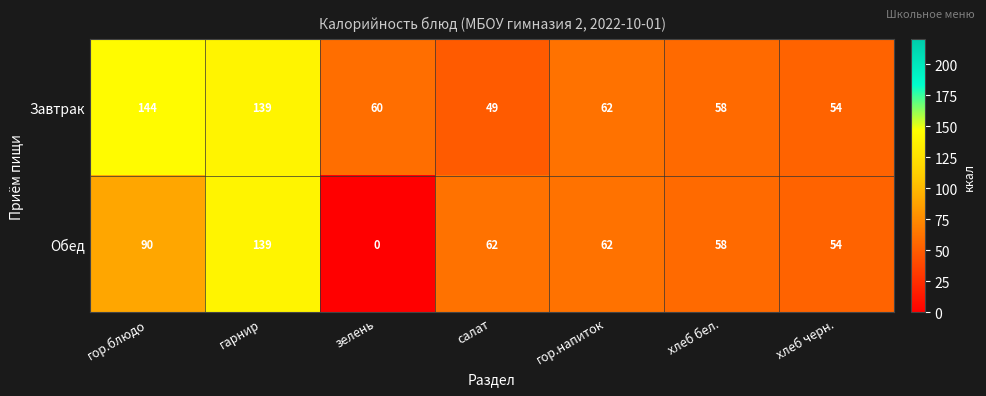

Is it true that Обед equals 37 at хлеб бел.?

False